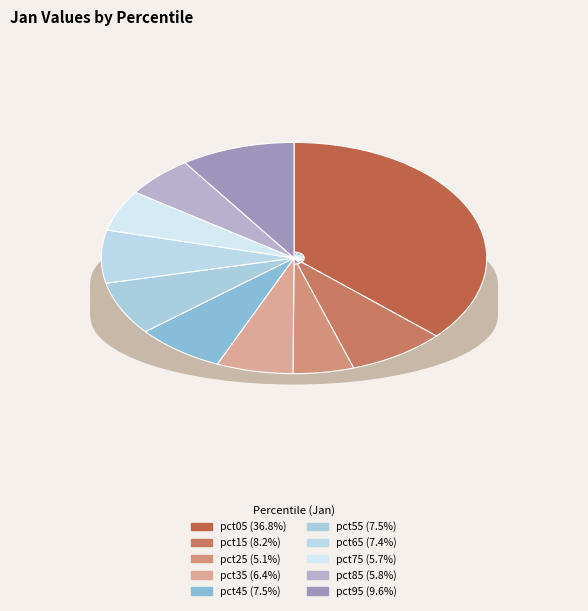

Between pct25 and pct55, which is larger?

pct55